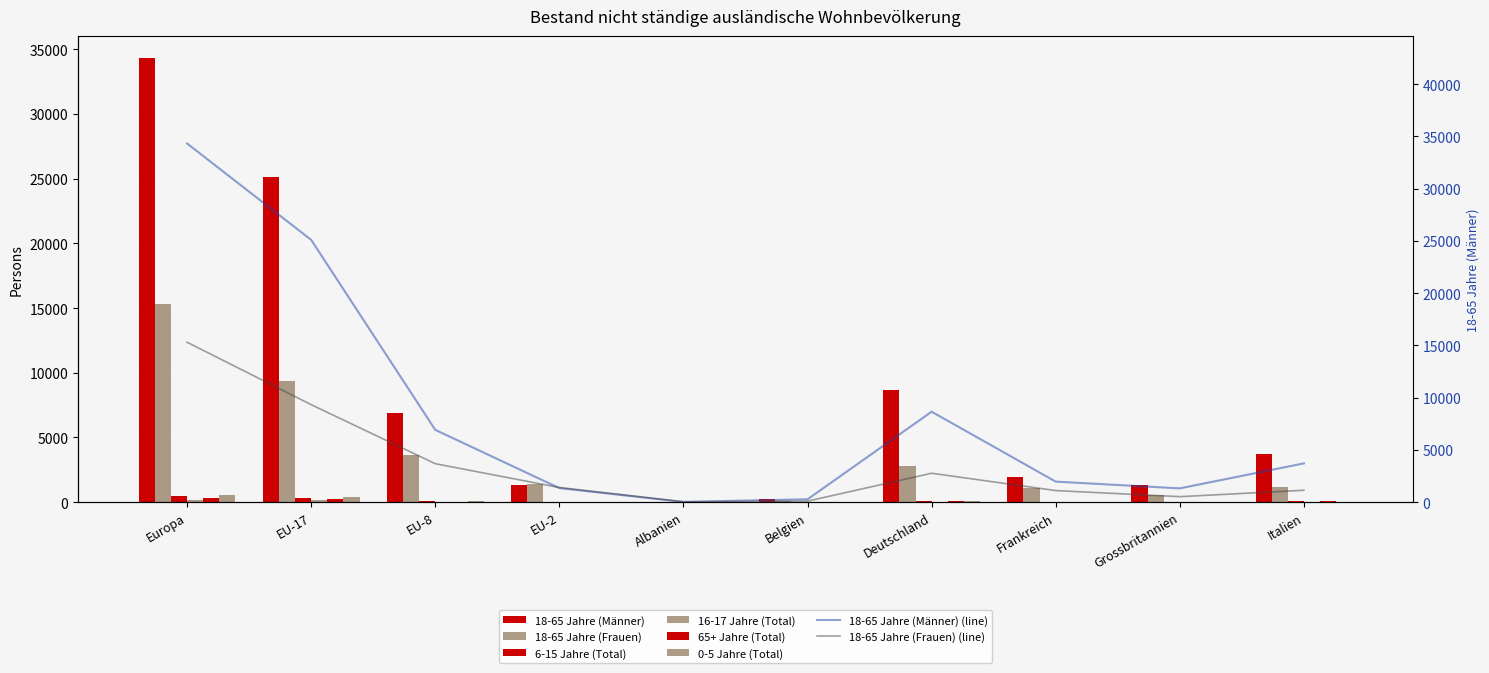

List the series in order of their peak value, highest first.

18-65 Jahre (Männer), 18-65 Jahre (Frauen), 0-5 Jahre (Total), 6-15 Jahre (Total), 65+ Jahre (Total), 16-17 Jahre (Total)